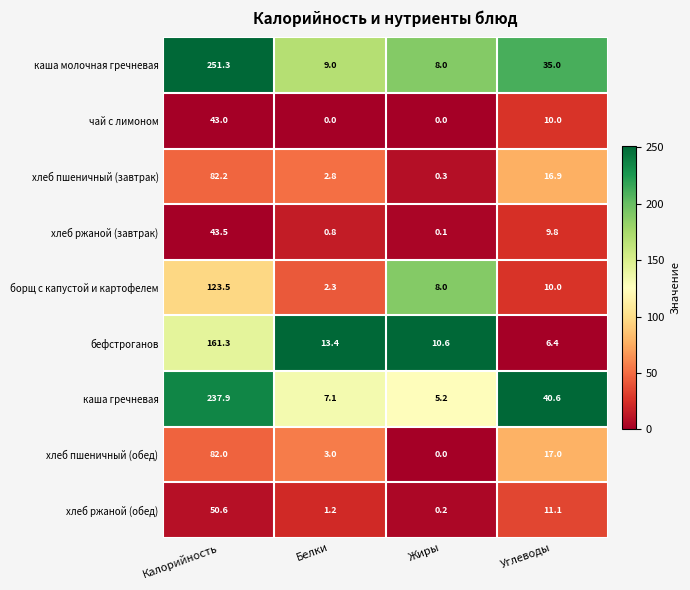

Where is хлеб ржаной (обед) nearest to the value 25?

Углеводы